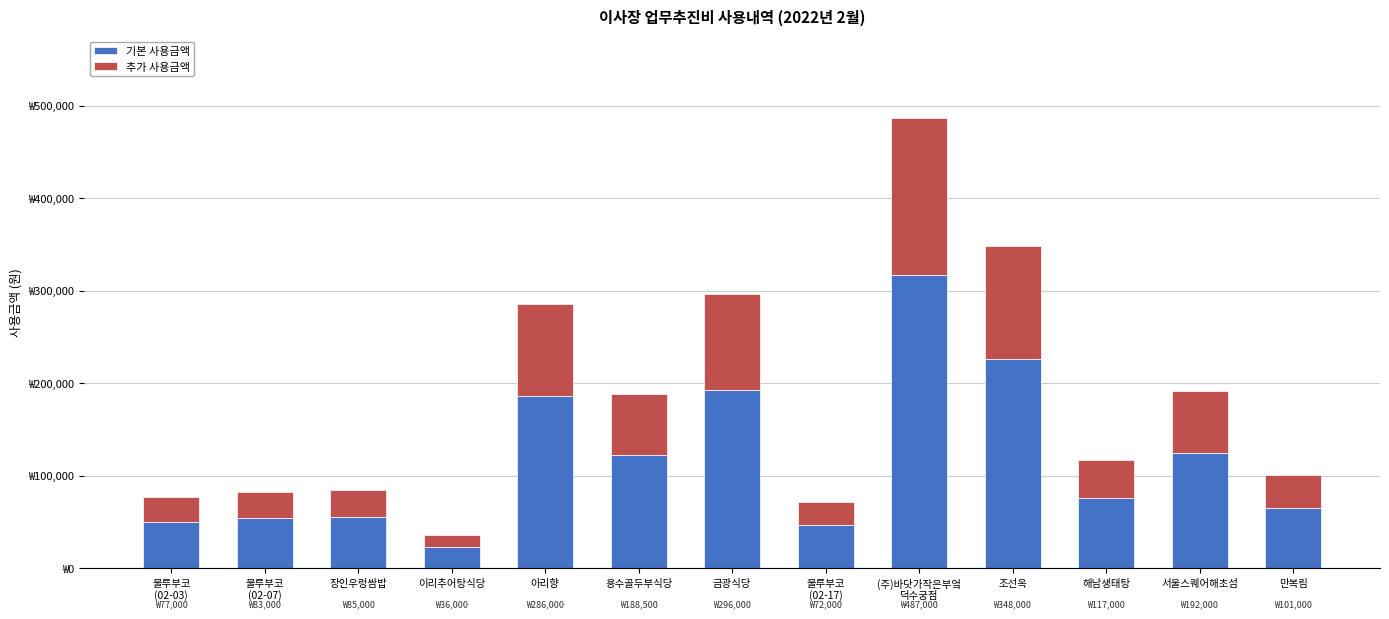

Which series has the widest spread of values?

기본 사용금액